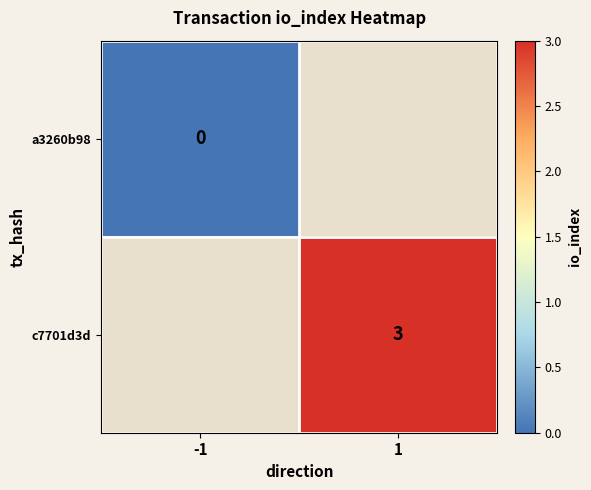

The c7701d3d series shows 1.2 at 1. True or false?

False